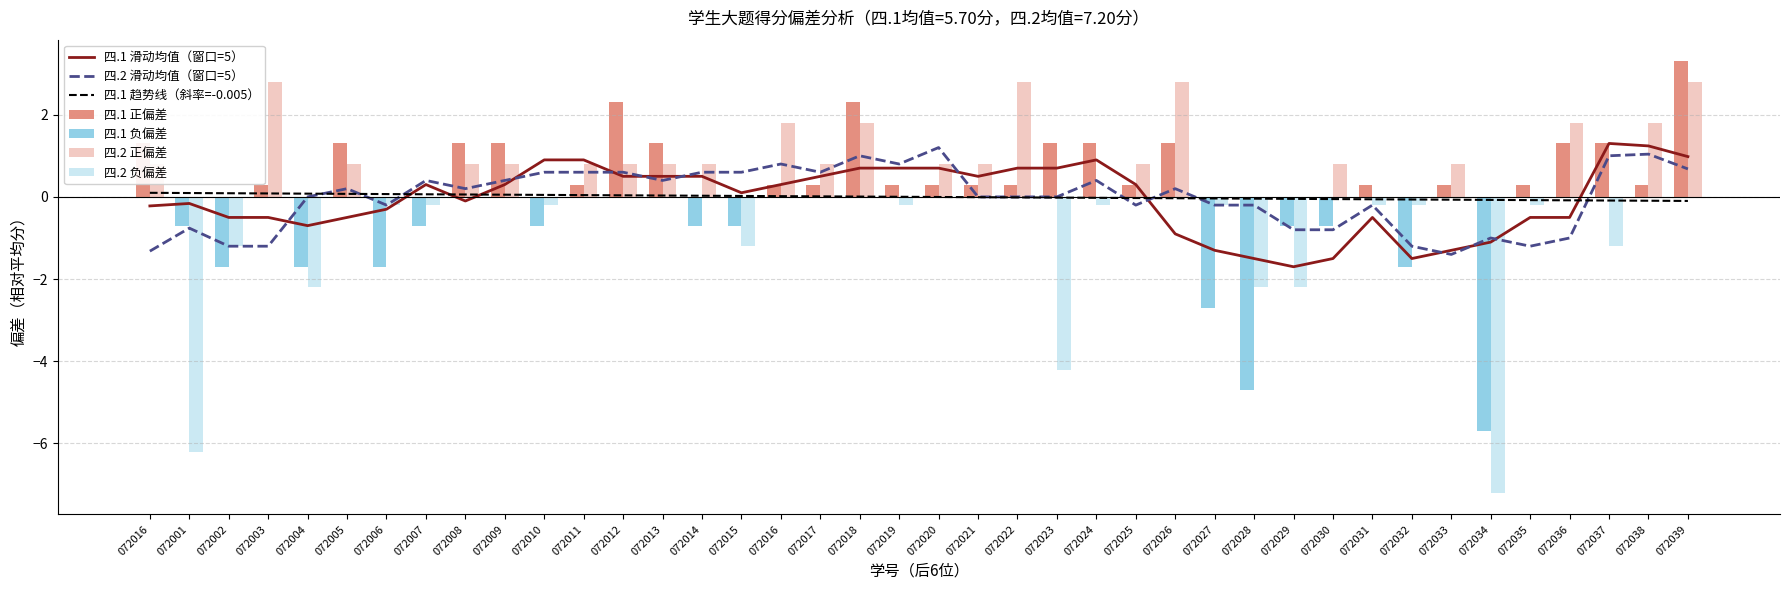

Are the bars horizontal?

No